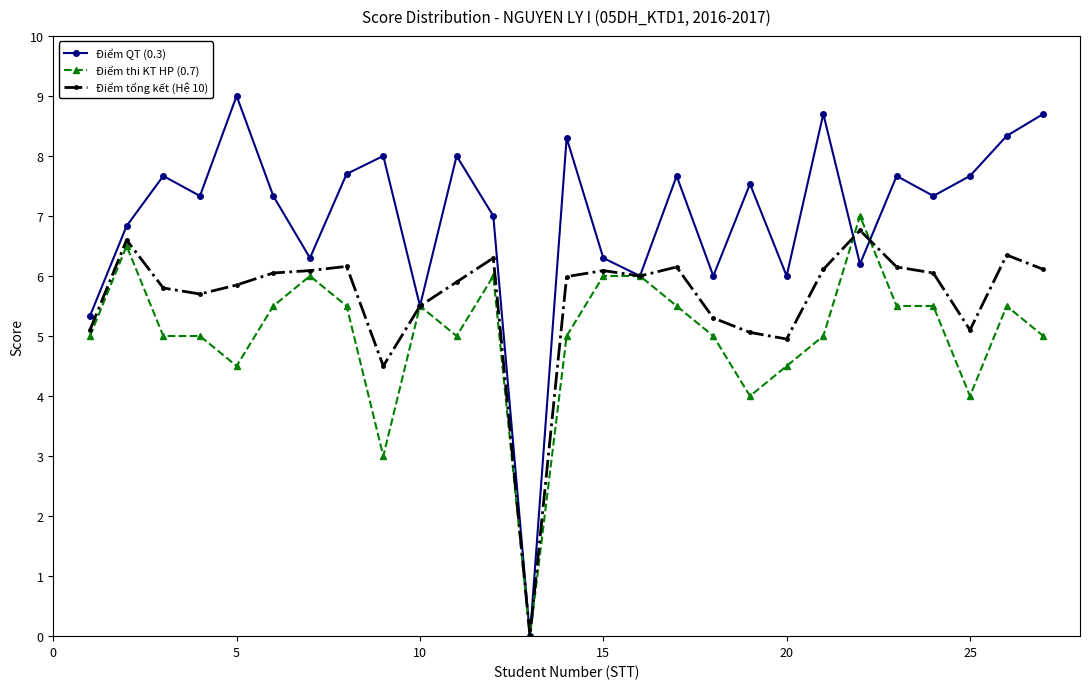

Which series has the largest total across all categories?

Điểm QT (0.3)